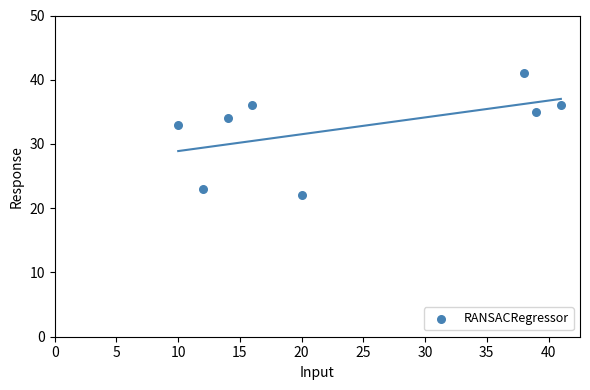

What Y value in the scatter plot is closest to 31?

33